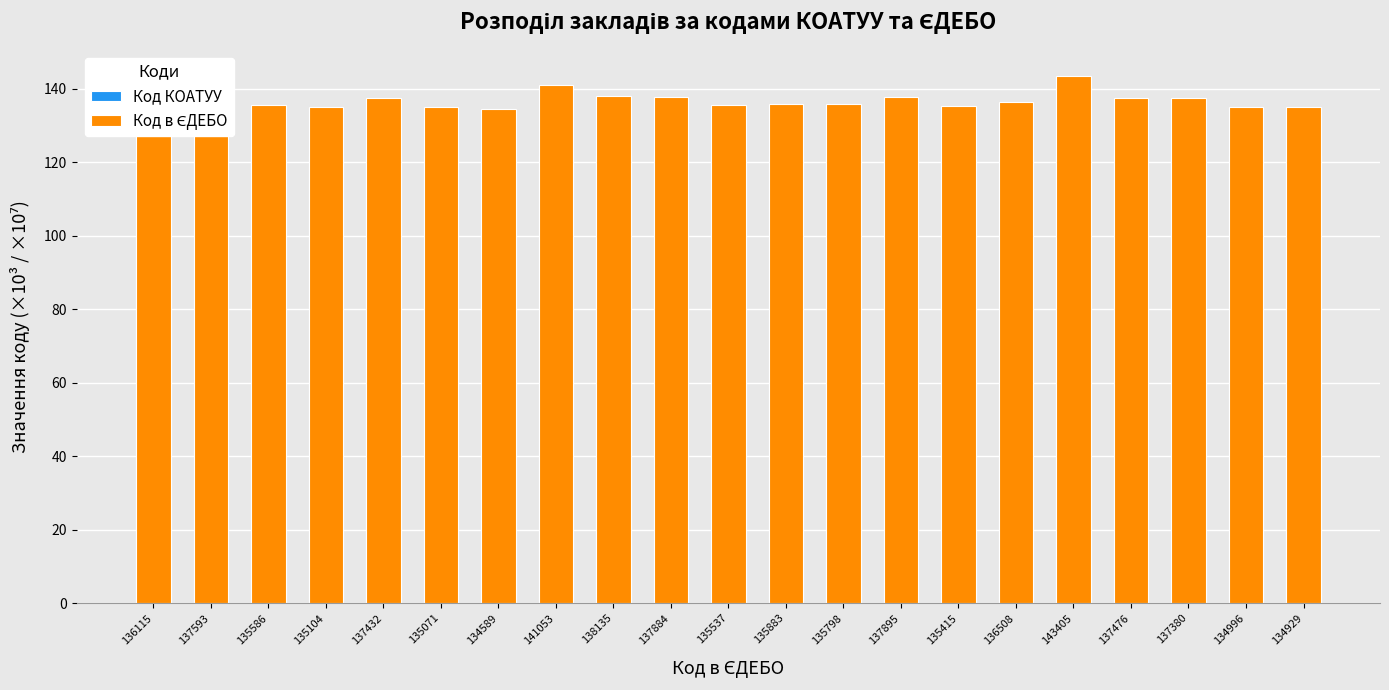

Is the value of Код в ЄДЕБО at 135415 greater than the value of Код КОАТУУ at 137380?

Yes